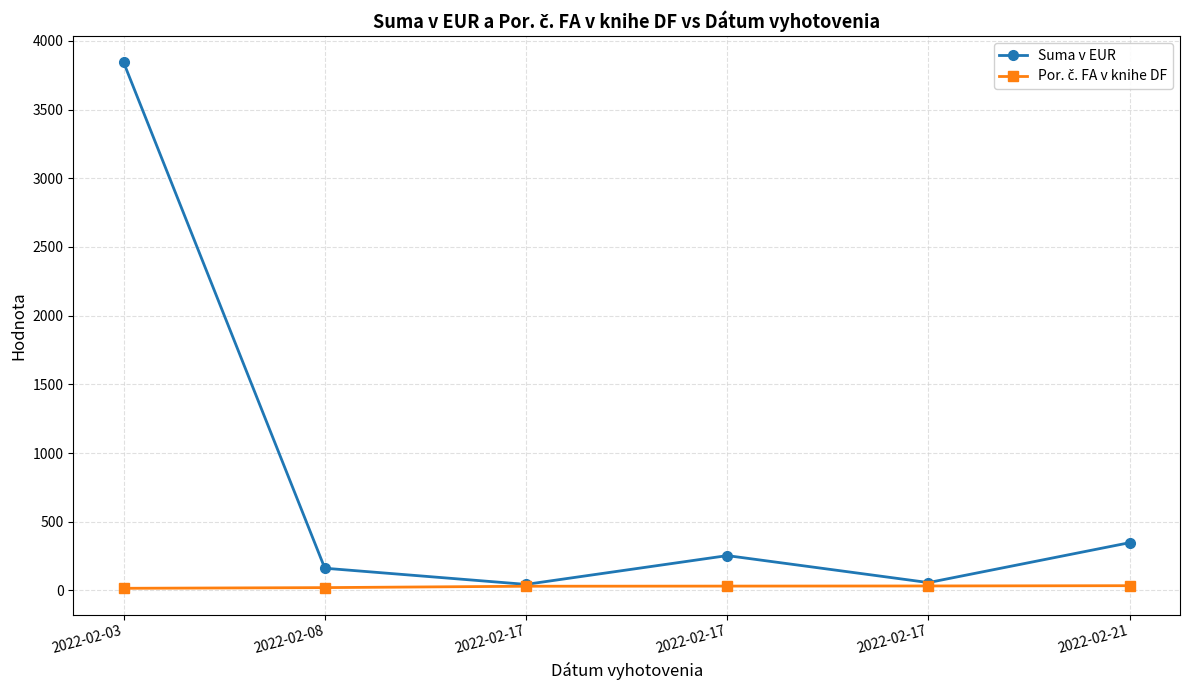

How many categories are shown in the chart?

6